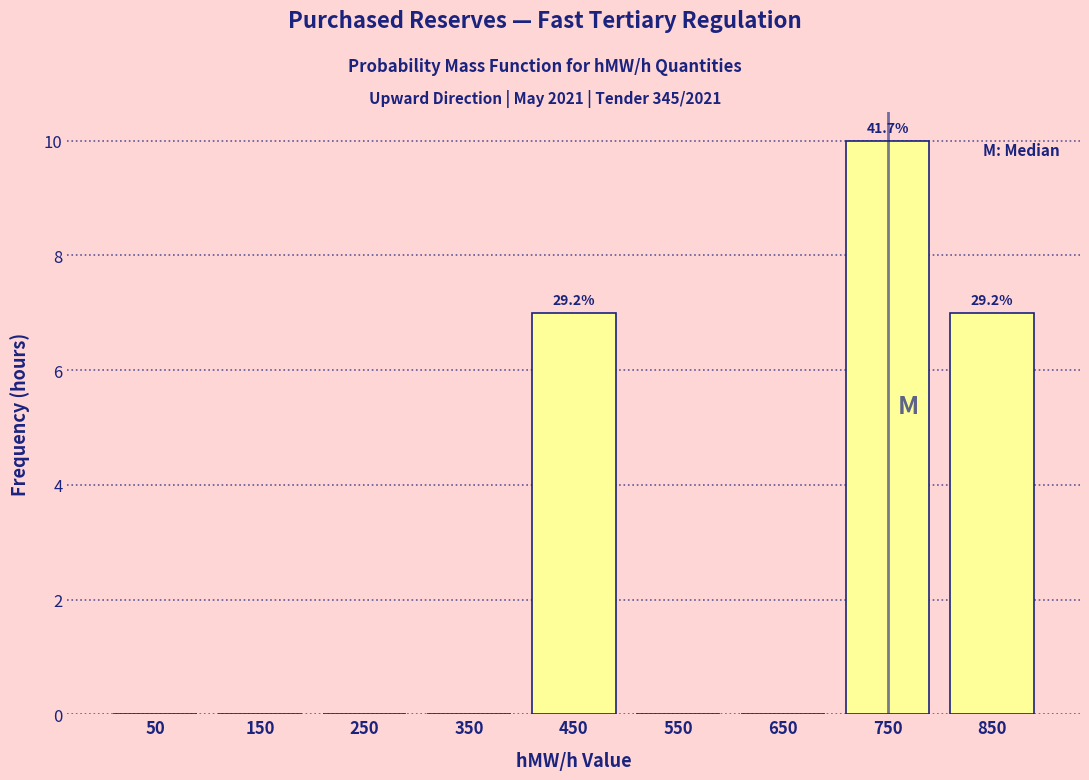

Over which range of the x-axis is the bar tallest?

700 to 800